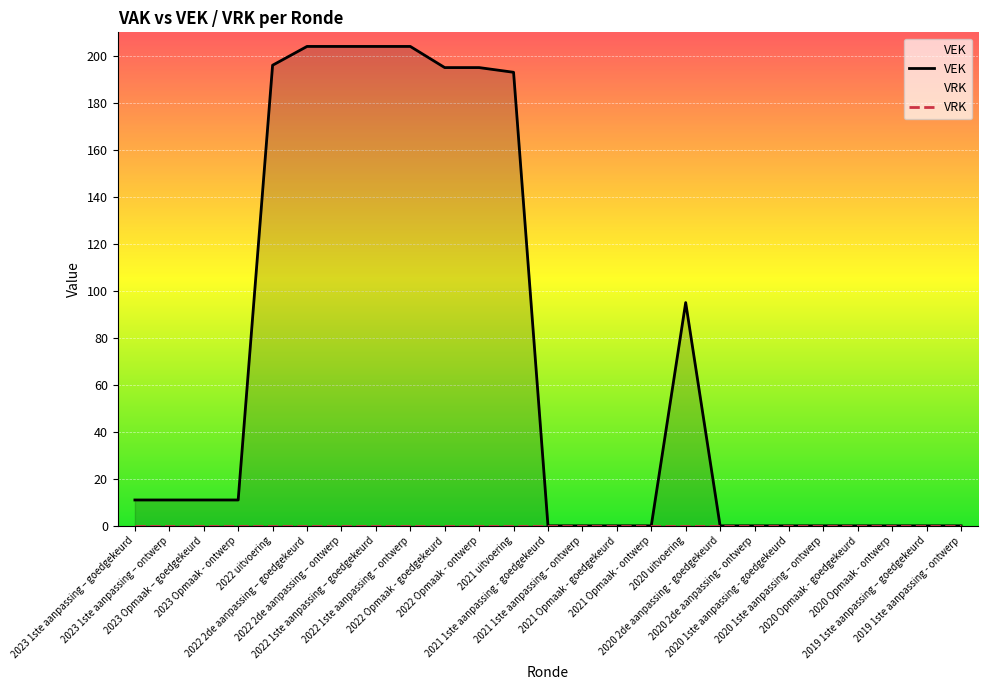

At which label is VRK closest to 0?

2023 1ste aanpassing – goedgekeurd